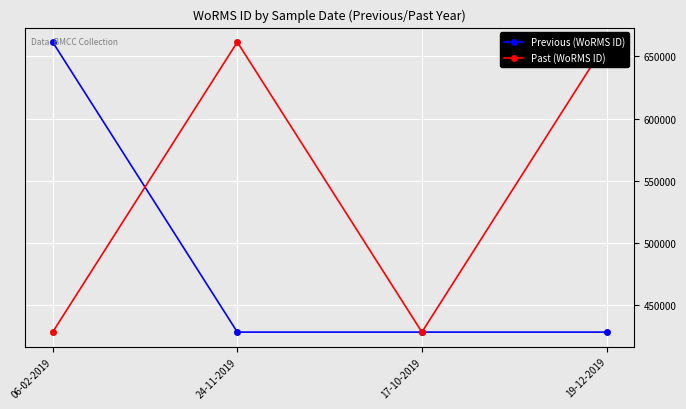

What are all the series names shown in the legend?

Previous (WoRMS ID), Past (WoRMS ID)